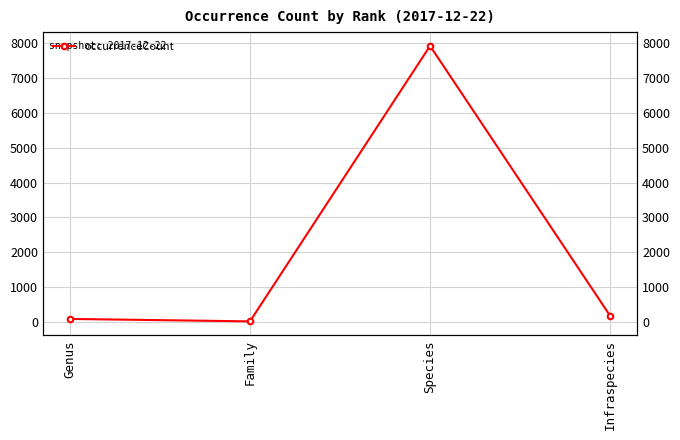

What is the difference between the maximum and second lowest values?

7848